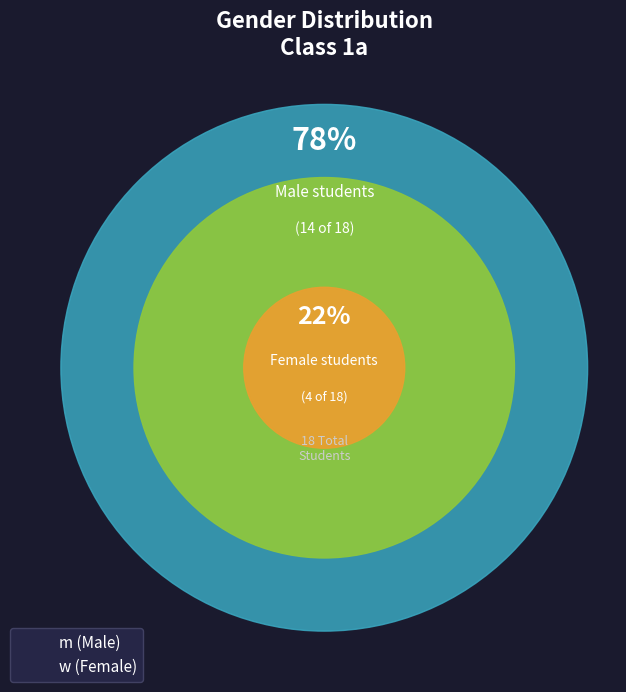

To the nearest percent, what portion does w represent?

22%